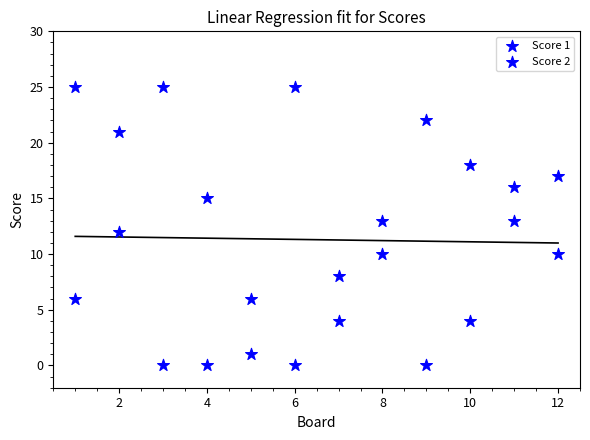

Count the number of points in this scatter plot.

24